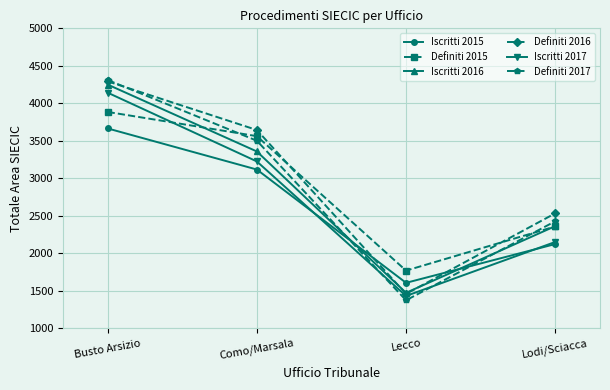

At which label is Iscritti 2017 closest to 2786?

Como/Marsala